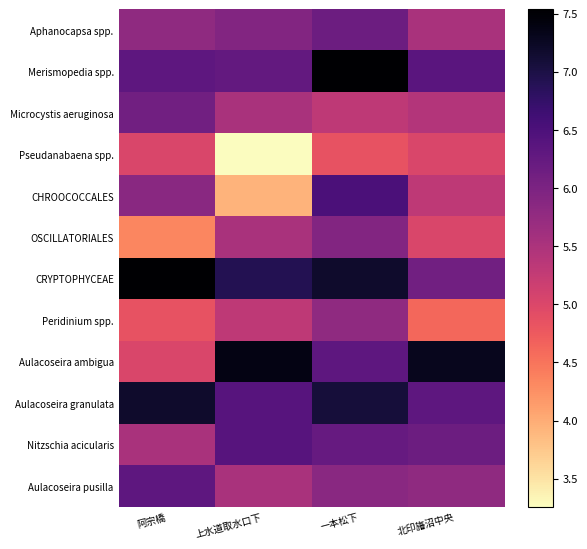

Reading left to right, what are all the values shown in this chart?

Aphanocapsa spp.: 阿宗橋=5.8	上水道取水口下=5.9	一本松下=6.2	北印旛沼中央=5.5
Merismopedia spp.: 阿宗橋=6.3	上水道取水口下=6.3	一本松下=7.5	北印旛沼中央=6.4
Microcystis aeruginosa: 阿宗橋=6.1	上水道取水口下=5.5	一本松下=5.3	北印旛沼中央=5.4
Pseudanabaena spp.: 阿宗橋=5.0	上水道取水口下=3.3	一本松下=4.8	北印旛沼中央=5.0
CHROOCOCCALES: 阿宗橋=5.9	上水道取水口下=3.9	一本松下=6.5	北印旛沼中央=5.3
OSCILLATORIALES: 阿宗橋=4.3	上水道取水口下=5.5	一本松下=5.9	北印旛沼中央=5.0
CRYPTOPHYCEAE: 阿宗橋=7.5	上水道取水口下=6.9	一本松下=7.2	北印旛沼中央=6.1
Peridinium spp.: 阿宗橋=4.8	上水道取水口下=5.3	一本松下=5.8	北印旛沼中央=4.6
Aulacoseira ambigua: 阿宗橋=5.0	上水道取水口下=7.4	一本松下=6.3	北印旛沼中央=7.3
Aulacoseira granulata: 阿宗橋=7.2	上水道取水口下=6.4	一本松下=7.1	北印旛沼中央=6.3
Nitzschia acicularis: 阿宗橋=5.5	上水道取水口下=6.4	一本松下=6.2	北印旛沼中央=6.2
Aulacoseira pusilla: 阿宗橋=6.3	上水道取水口下=5.5	一本松下=5.9	北印旛沼中央=5.8